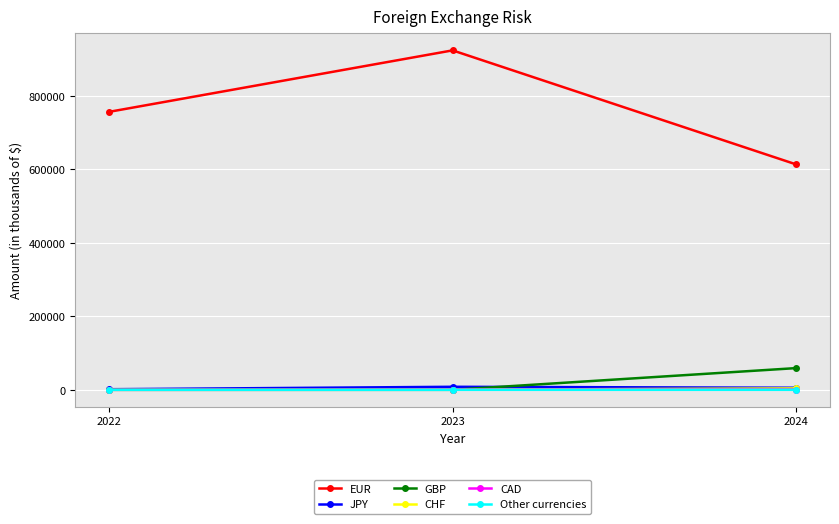

What is the maximum value shown in the chart?

923773